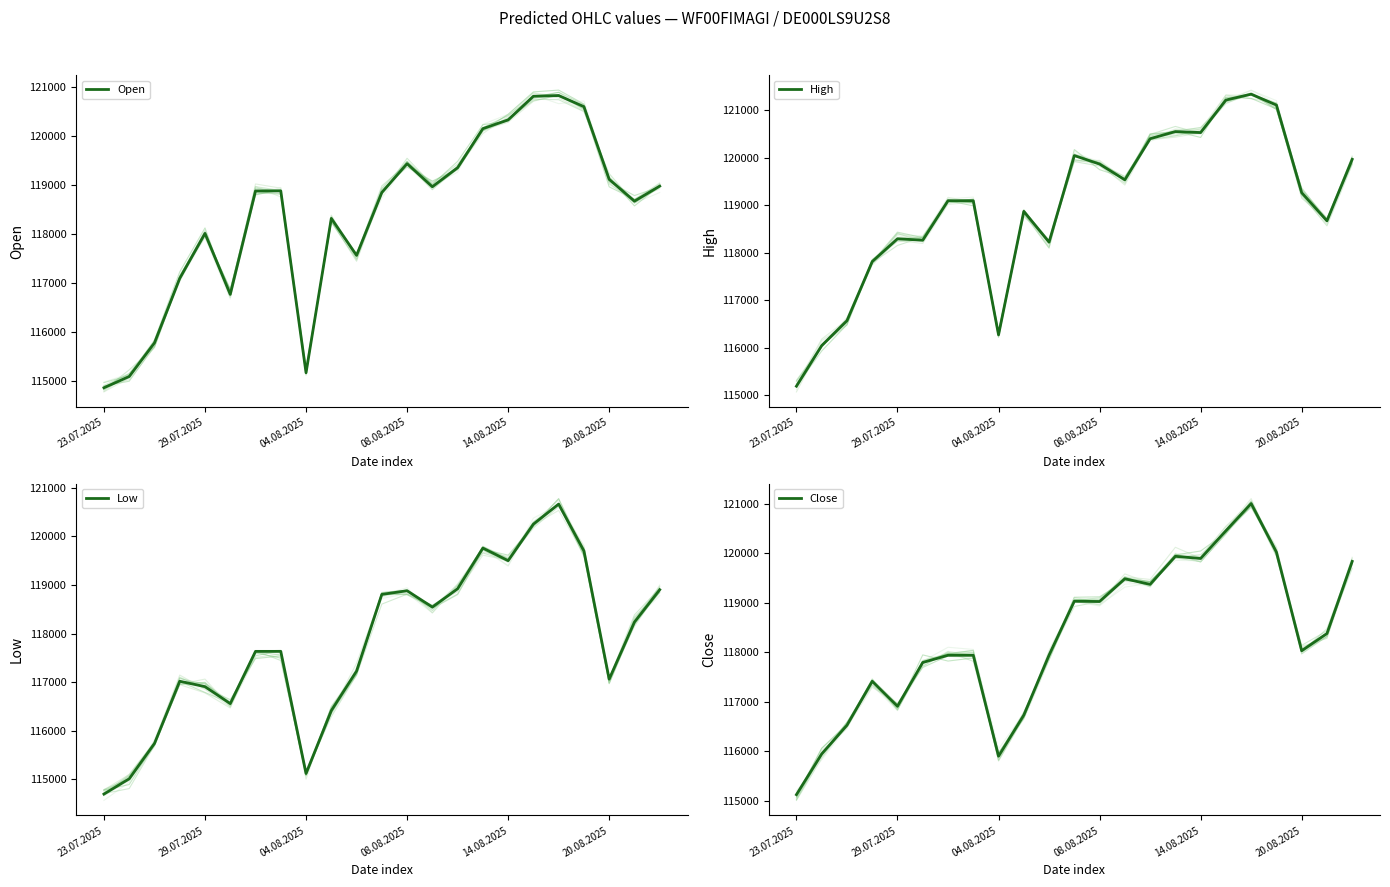

Reading left to right, transcribe all the data shown in this chart.

Open: 114854	115083	115770	117085	118005	116760	118872	118872	115160	118311	117556	118840	119428	118957	119346	120144	120322	120805	120819	120592	119108	118663	118971
High: 115192	116047	116572	117815	118296	118265	119097	119097	116274	118873	118225	120047	119868	119537	120402	120552	120532	121216	121340	121110	119266	118673	119968
Low: 114695	115010	115737	117018	116907	116558	117633	117633	115120	116413	117228	118806	118881	118545	118922	119759	119500	120253	120665	119701	117061	118236	118902
Close: 115128	115950	116529	117417	116913	117797	117942	117942	115903	116734	117946	119033	119028	119487	119374	119941	119897	120457	121006	120025	118034	118381	119838